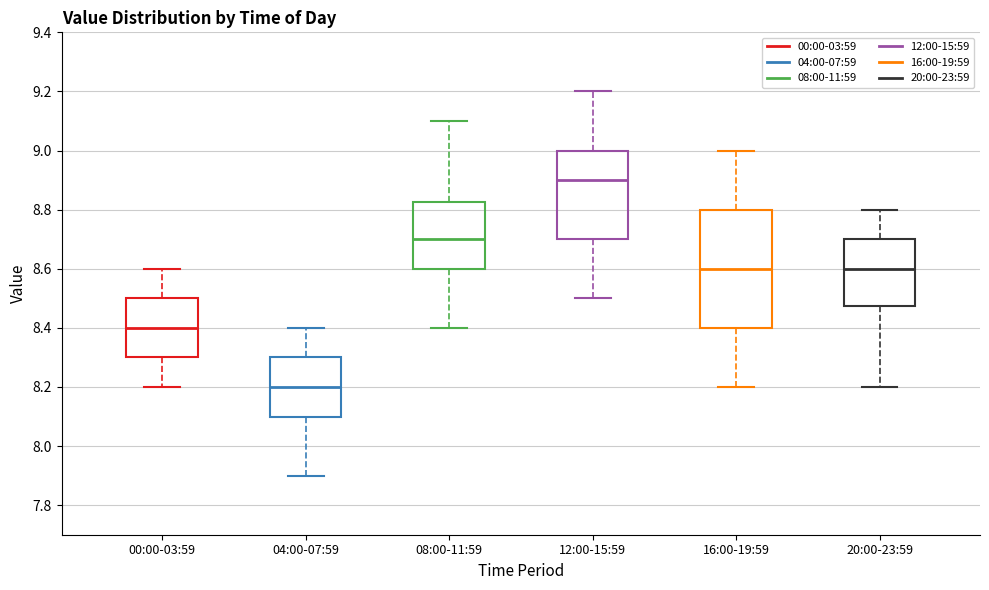

Where does the upper whisker of the box for 00:00-03:59 end on the y-axis? The values are not printed on the chart, so give them approximately, as read against the axis.

8.60